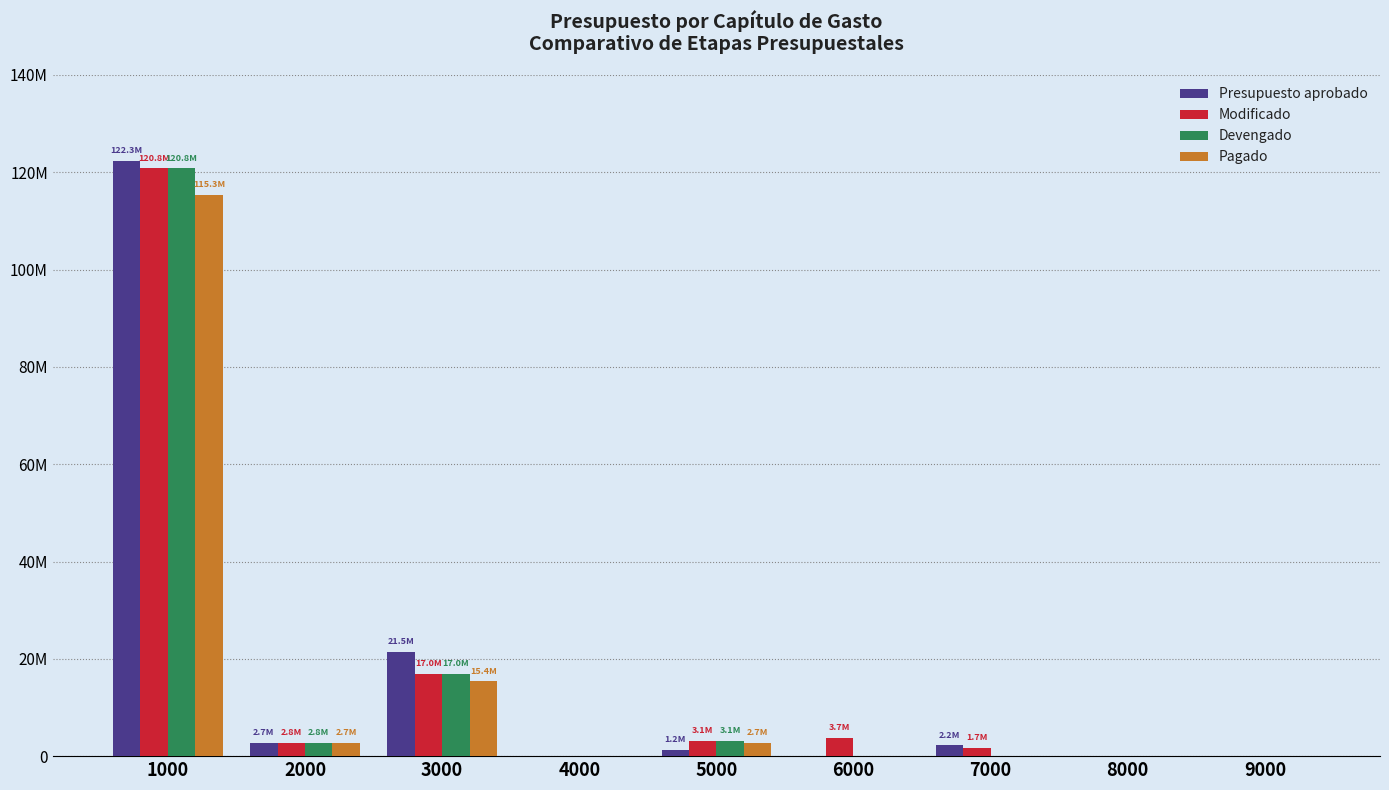

Which has a higher value, 6000 or 3000?

3000